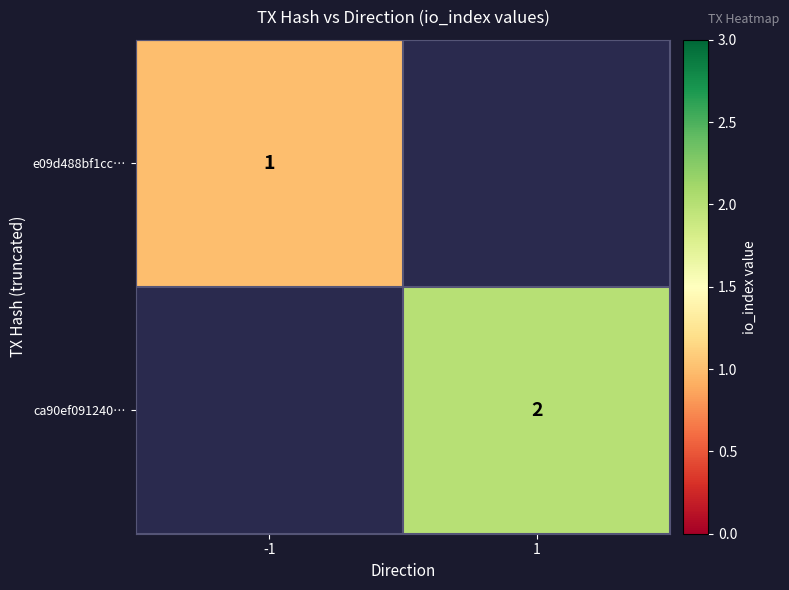

True or false: ca90ef091240… has a value of 2.9 at 1.

False